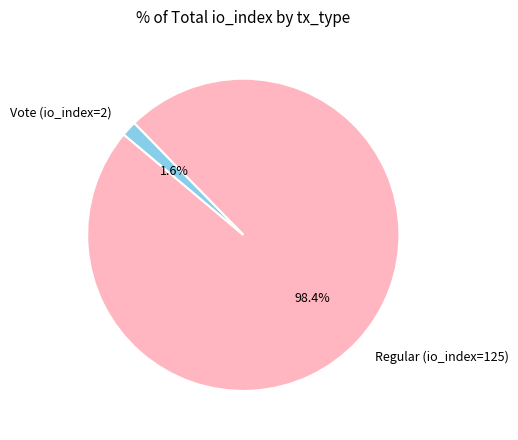

How many slices are in this pie chart?

2